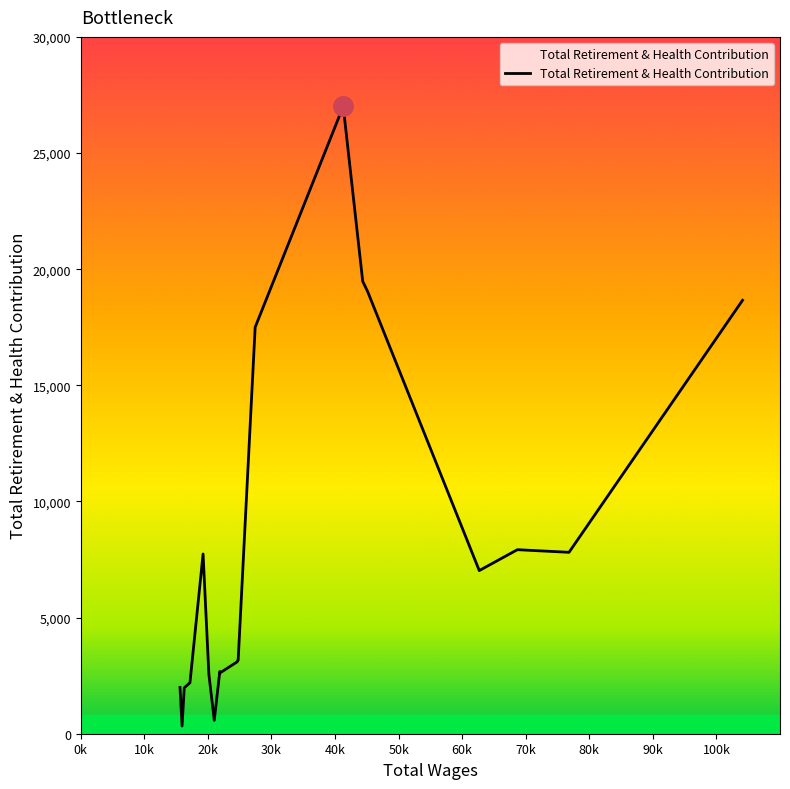

What is the greatest value displayed?

27010